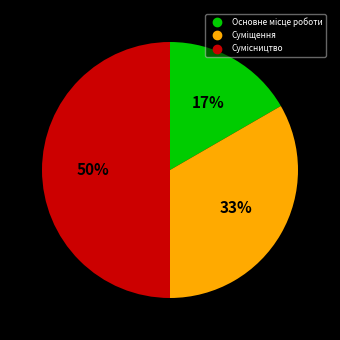

To the nearest percent, what is the average slice percentage?

33%